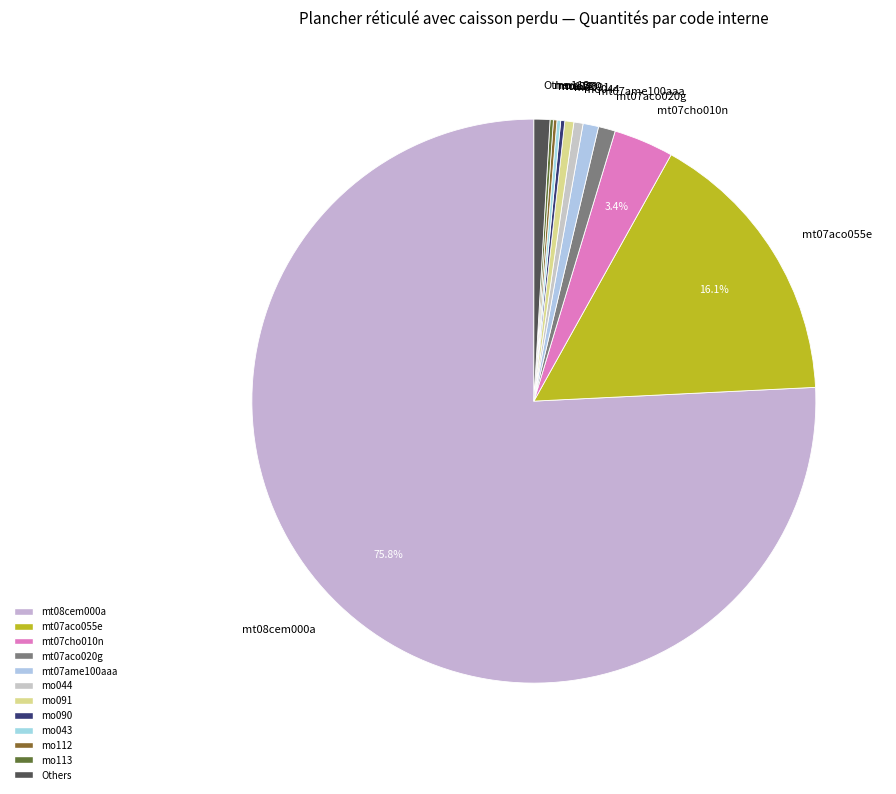

What is the ratio of the value at Others to the value at mt07cho010n?

0.3